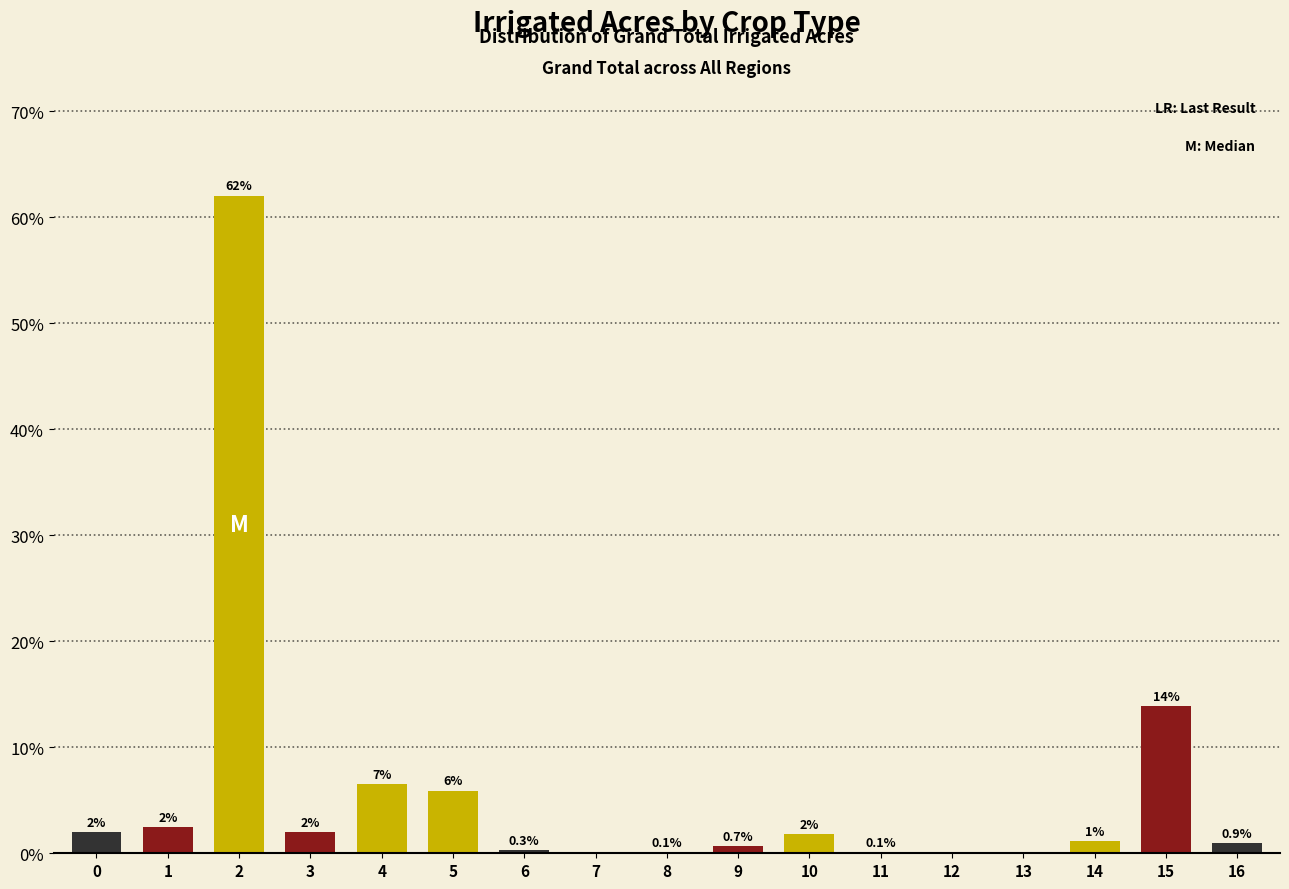

Is it true that the value at 9 is 0.7?

True